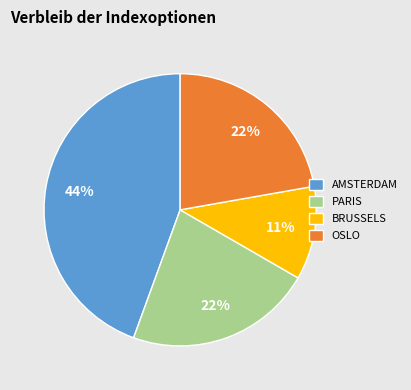

Count the number of slices in the pie.

4